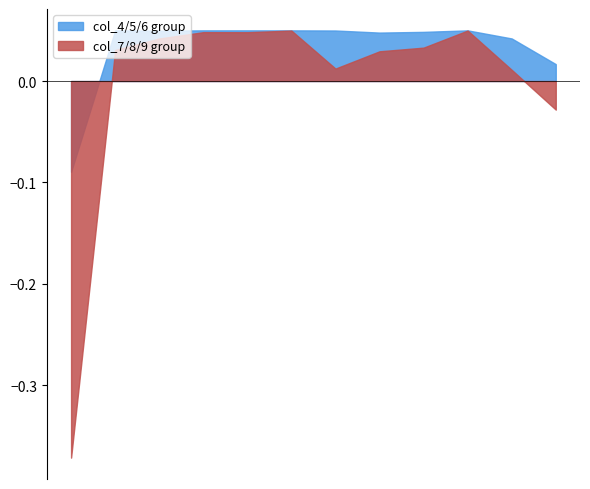

How many intersections are there between col_7 and col_5?

3